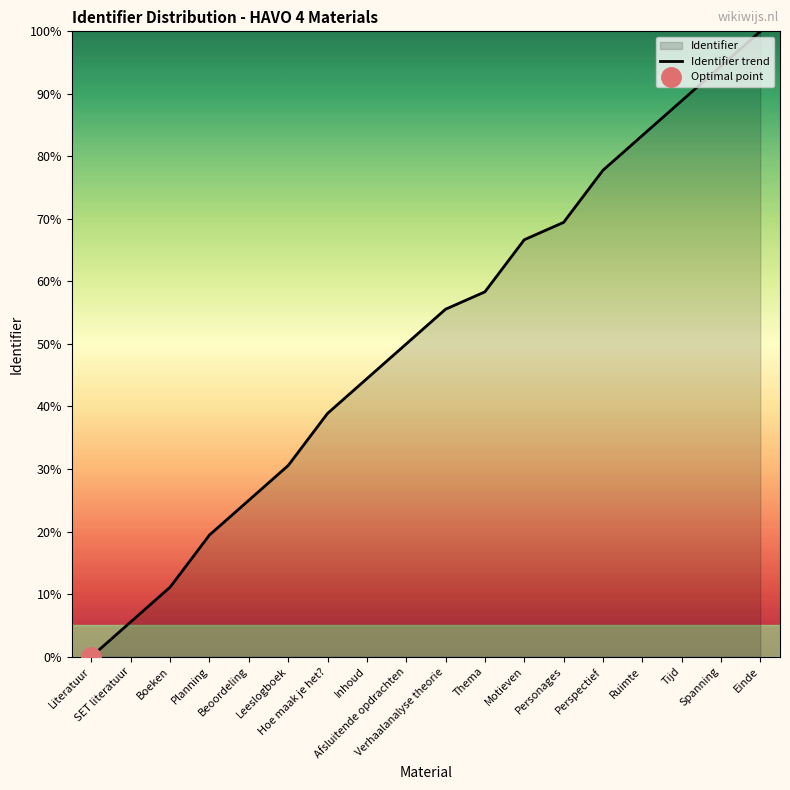

List the labels in order of value, largest first.

Einde, Spanning, Tijd, Ruimte, Perspectief, Personages, Motieven, Thema, Verhaalanalyse theorie, Afsluitende opdrachten, Inhoud, Hoe maak je het?, Leeslogboek, Beoordeling, Planning, Boeken, SET literatuur, Literatuur